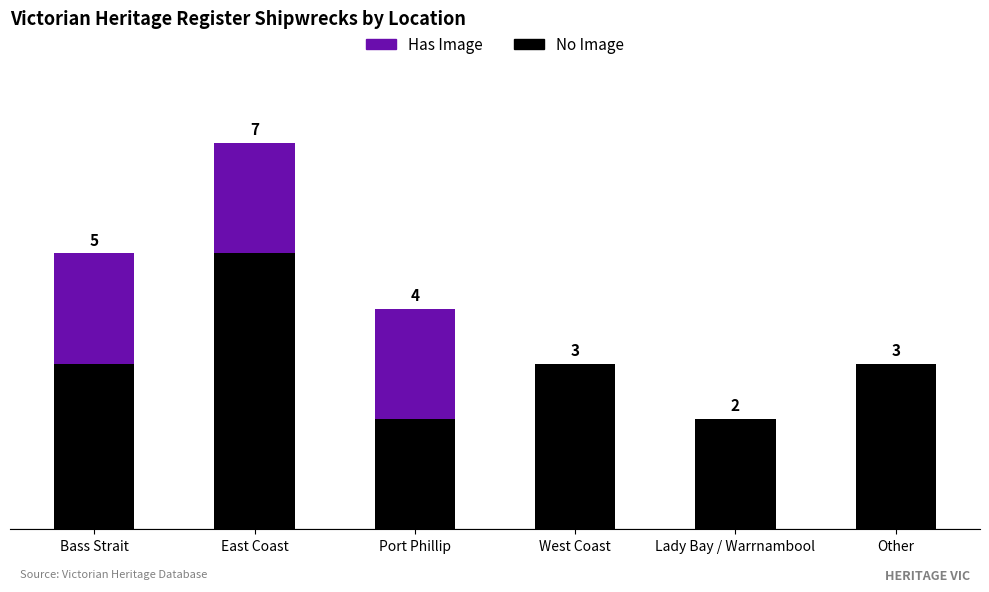

What are all the series names shown in the legend?

Has Image, No Image